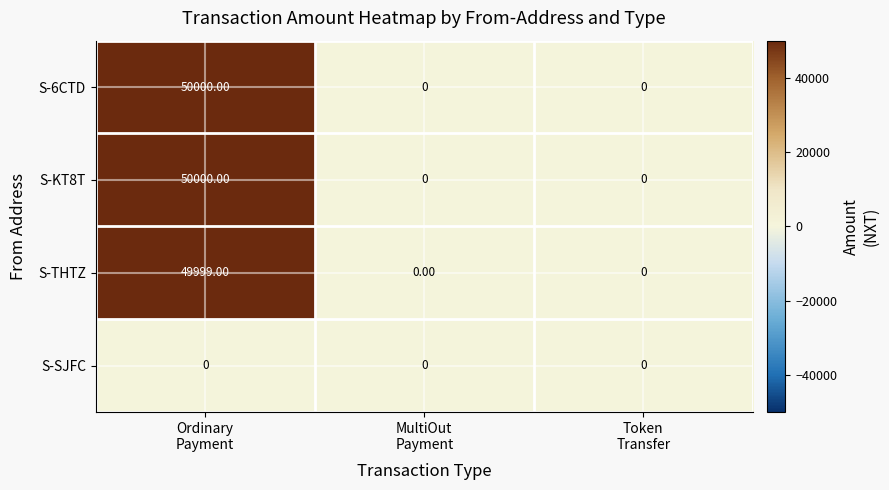

What is the difference between the maximum and minimum values in the S-6CTD series?

50000